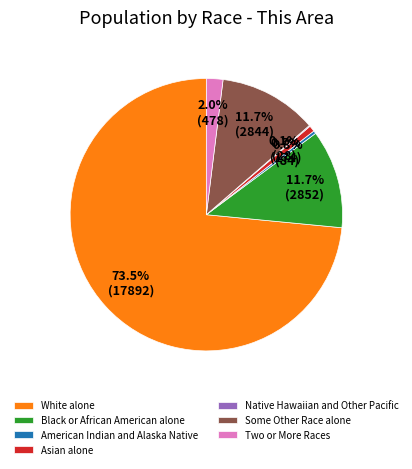

What percentage do Two or More Races and American Indian and Alaska Native together represent?

2.3%